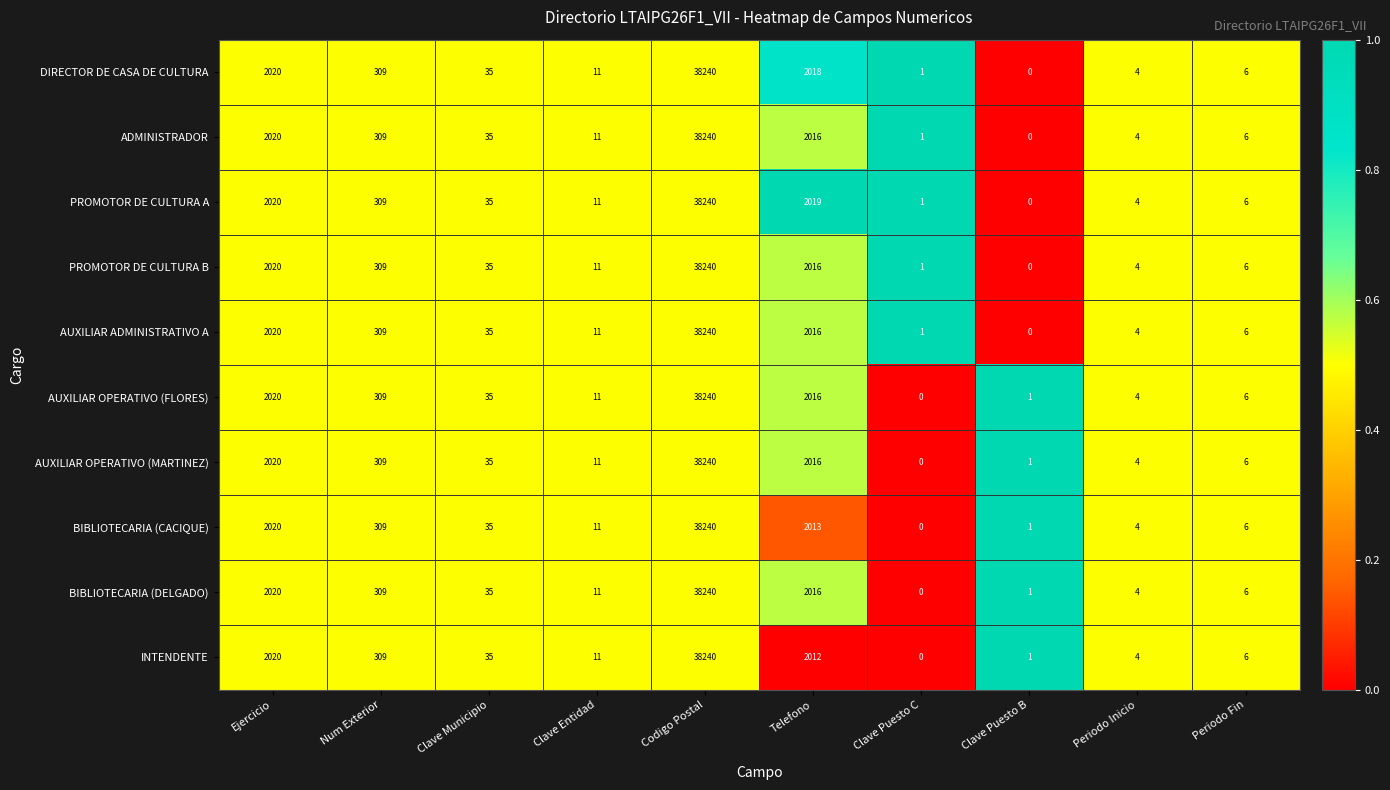

Which category has the lowest value in the DIRECTOR DE CASA DE CULTURA series?

Clave Puesto B